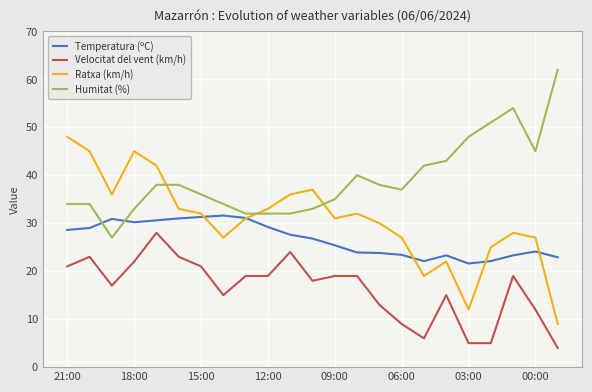

True or false: Temperatura (ºC) and Velocitat del vent (km/h) intersect in this chart.

False